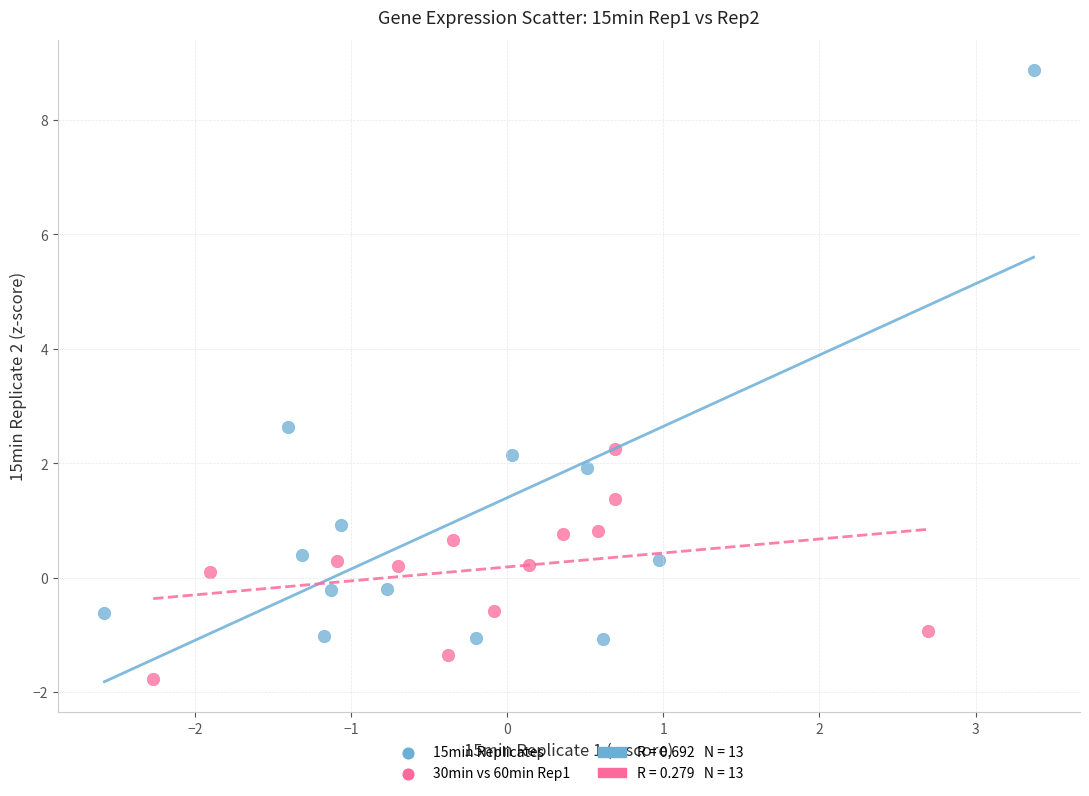

Which series has the widest spread of Y values?

15min Replicates